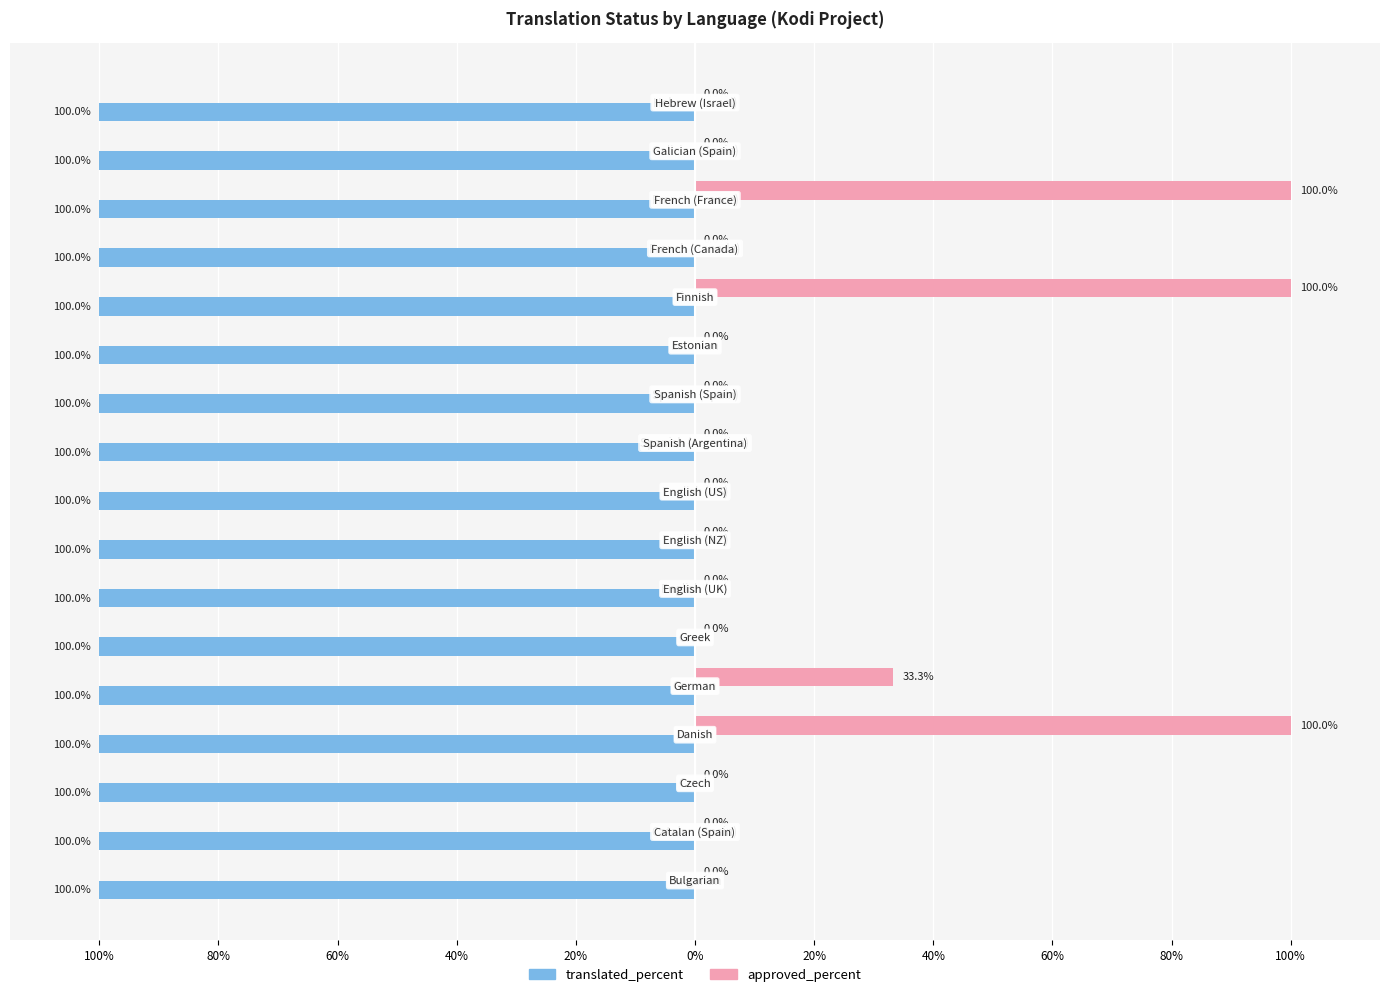

What are all the series names shown in the legend?

translated_percent, approved_percent